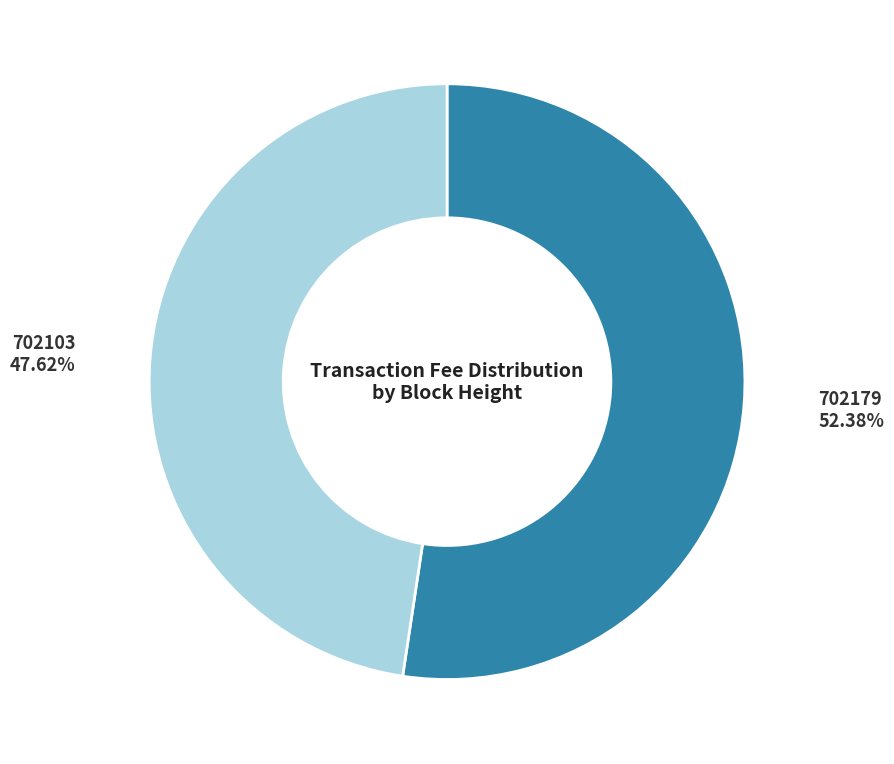

Which category has the biggest portion of the pie?

702179